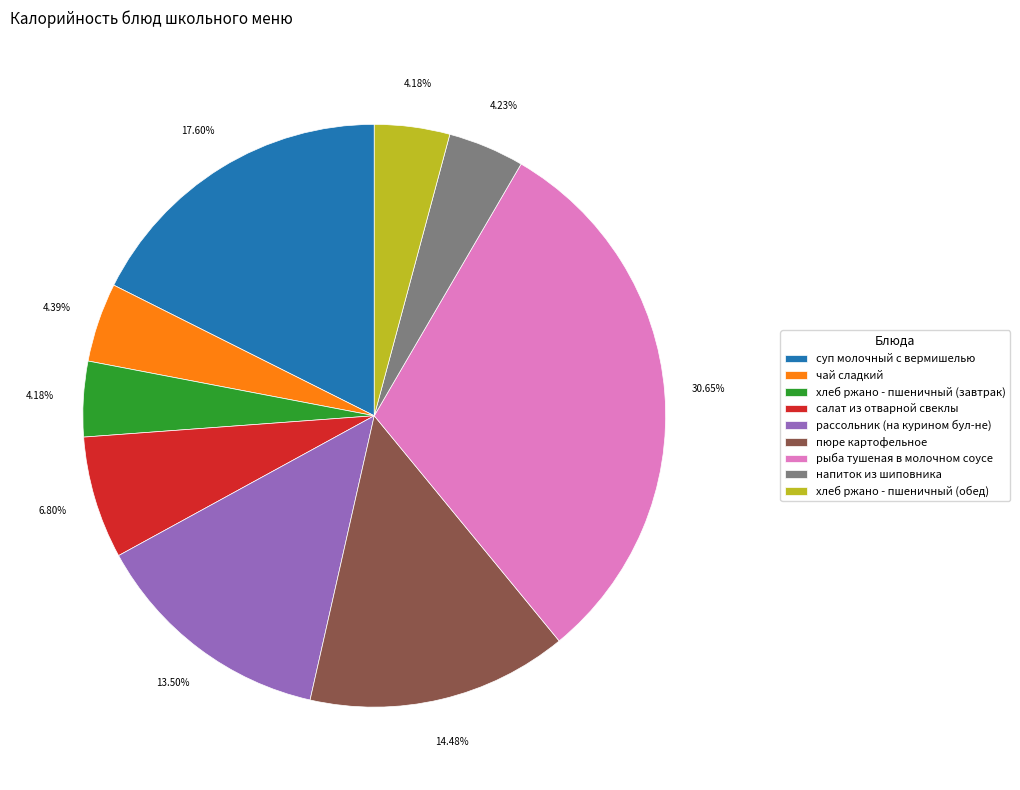

Count the number of slices in the pie.

9